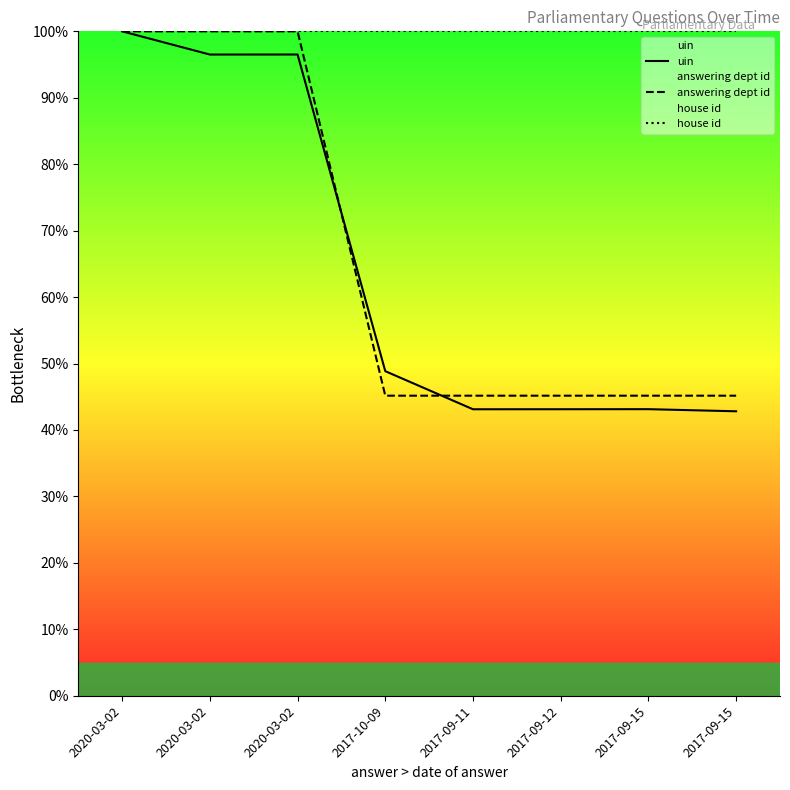

What is the maximum value shown in the chart?

100.0